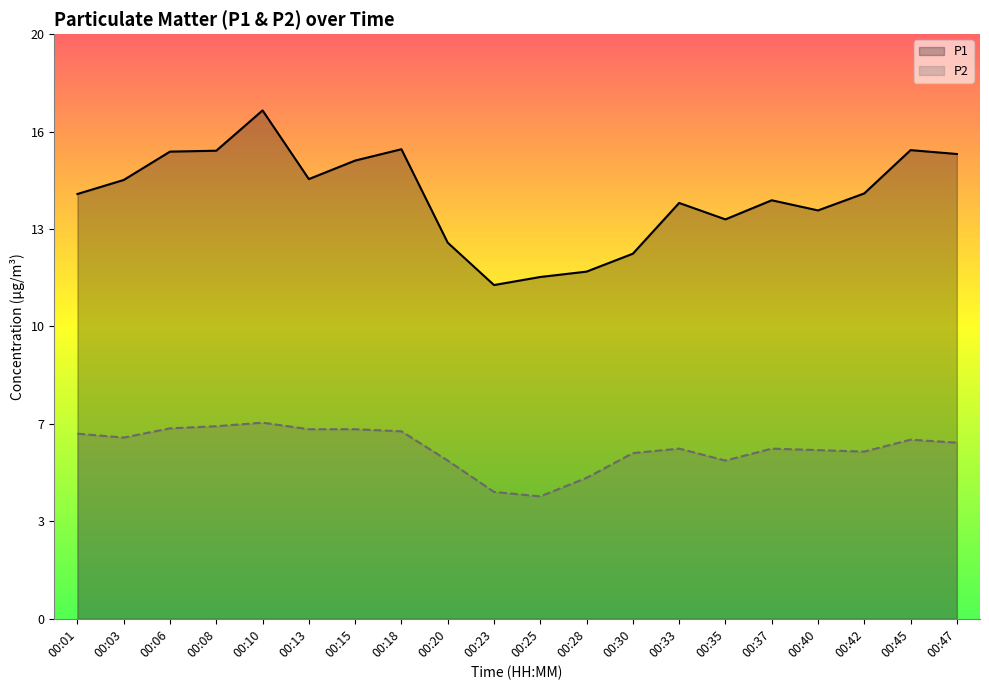

What is the value of the P2 point at the 14th from the left?

5.7